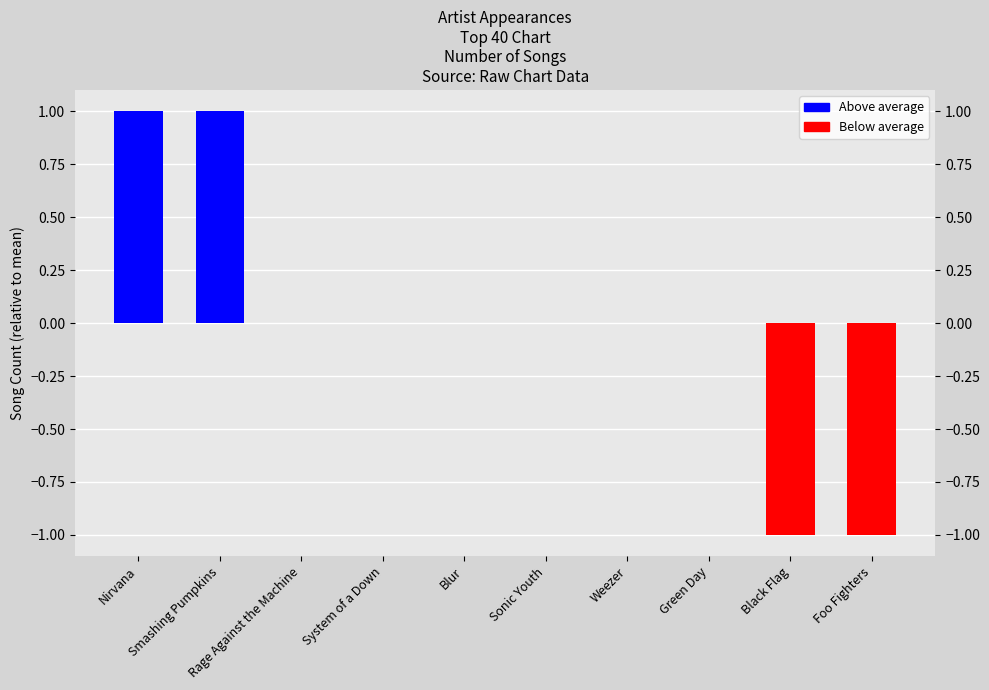

At which label does the data first exceed 0?

Nirvana